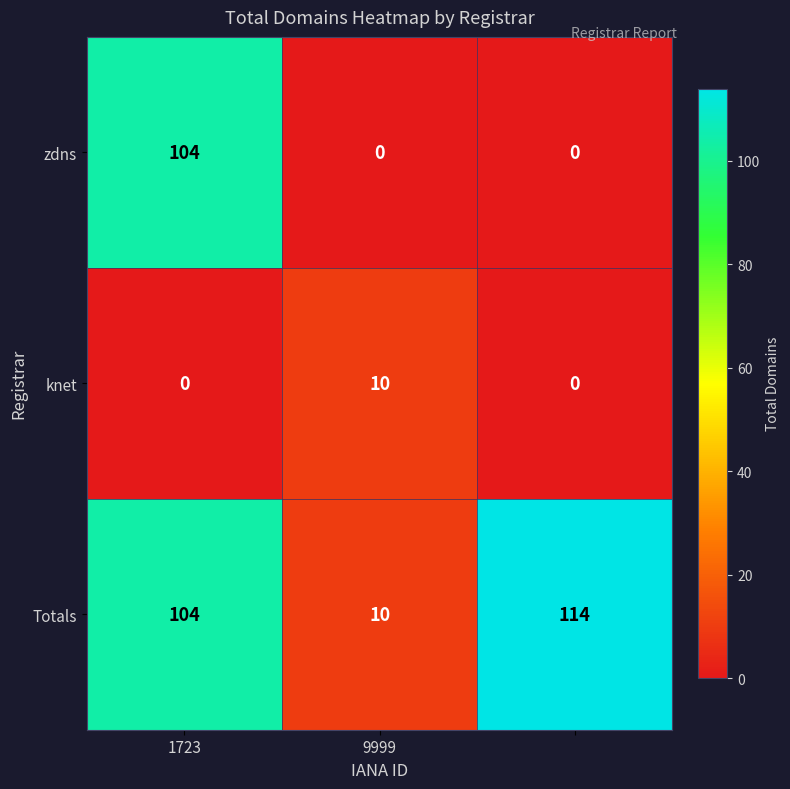

What is the difference between the maximum and second lowest values in the knet series?

10